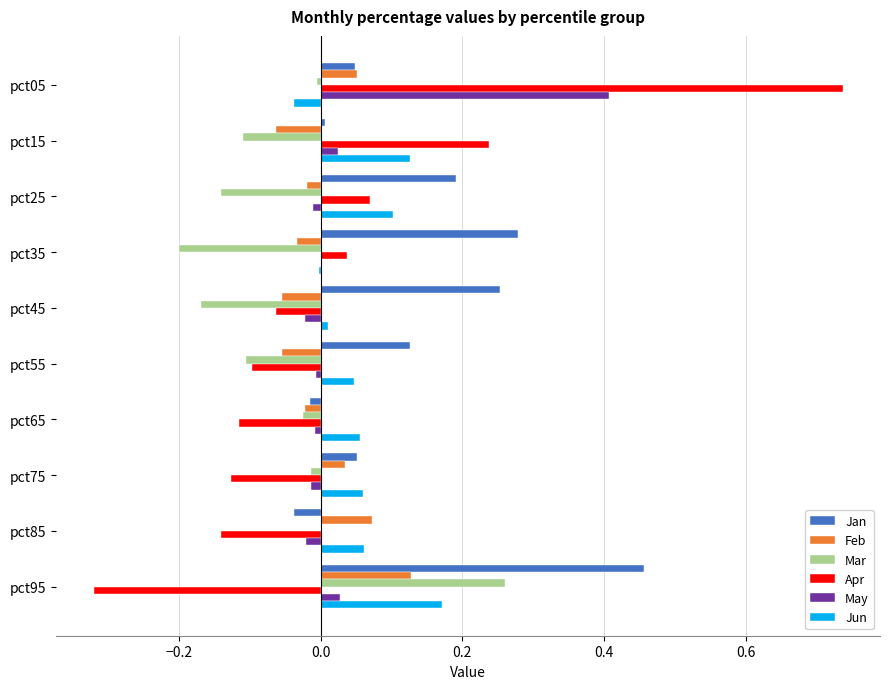

Is the value of Jun at pct05 greater than the value of Jan at pct45?

No